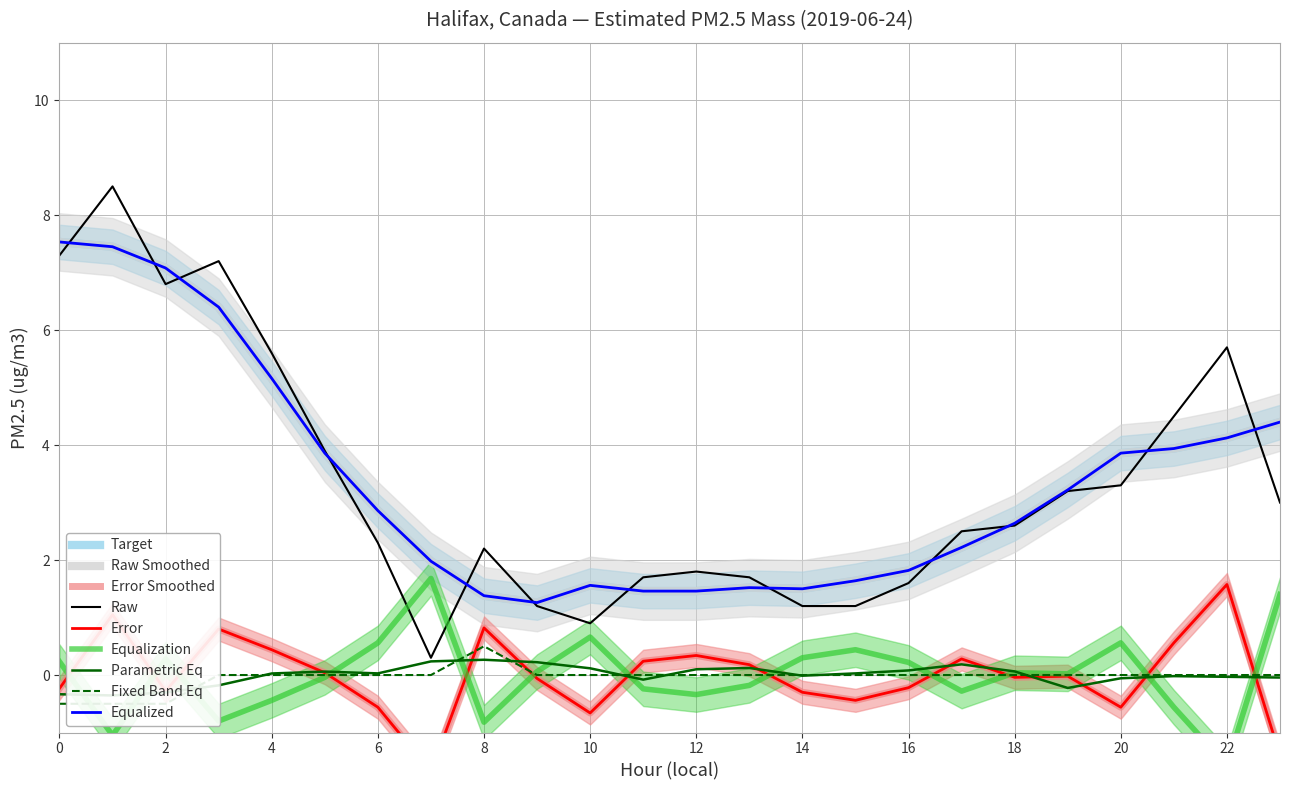

At which label is the value closest to 4?

5